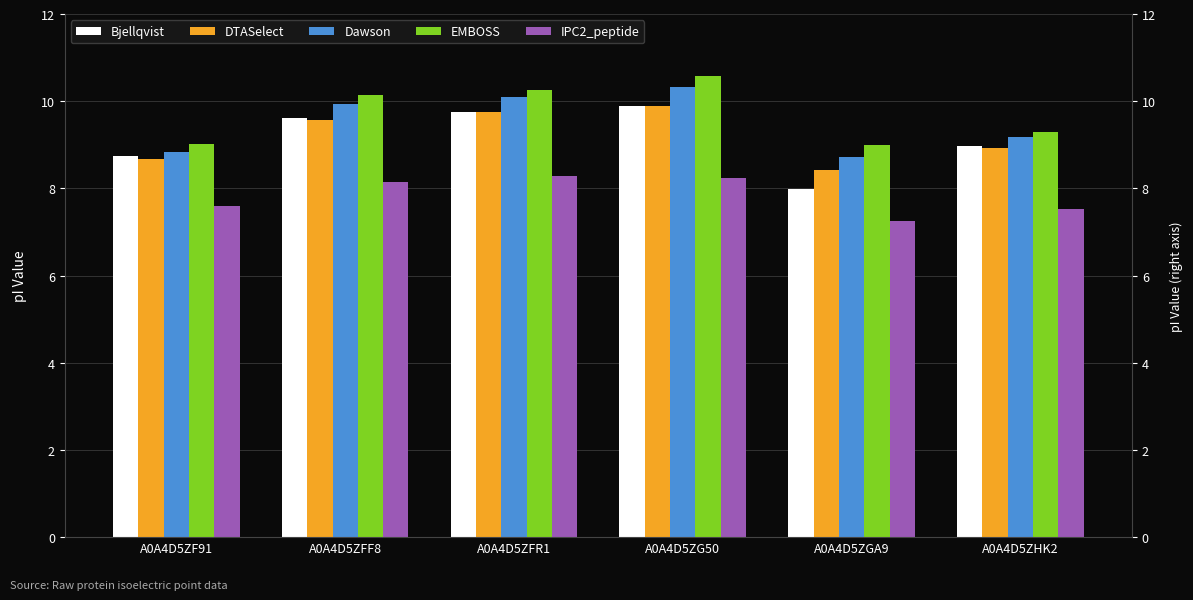

At which label does EMBOSS first exceed 10?

A0A4D5ZFF8